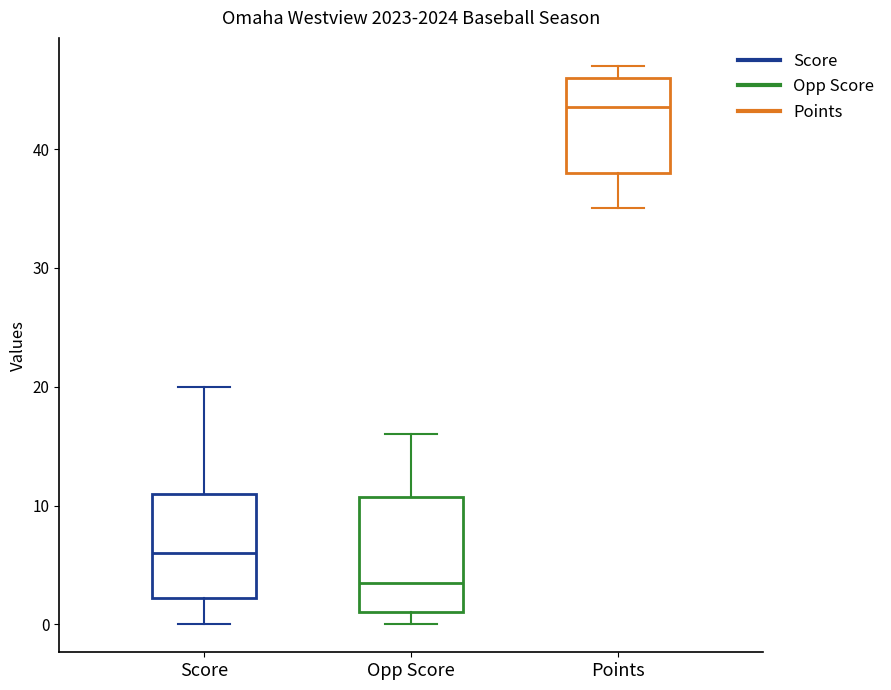

Which box is the tallest, from its lower edge to its upper edge?

Opp Score